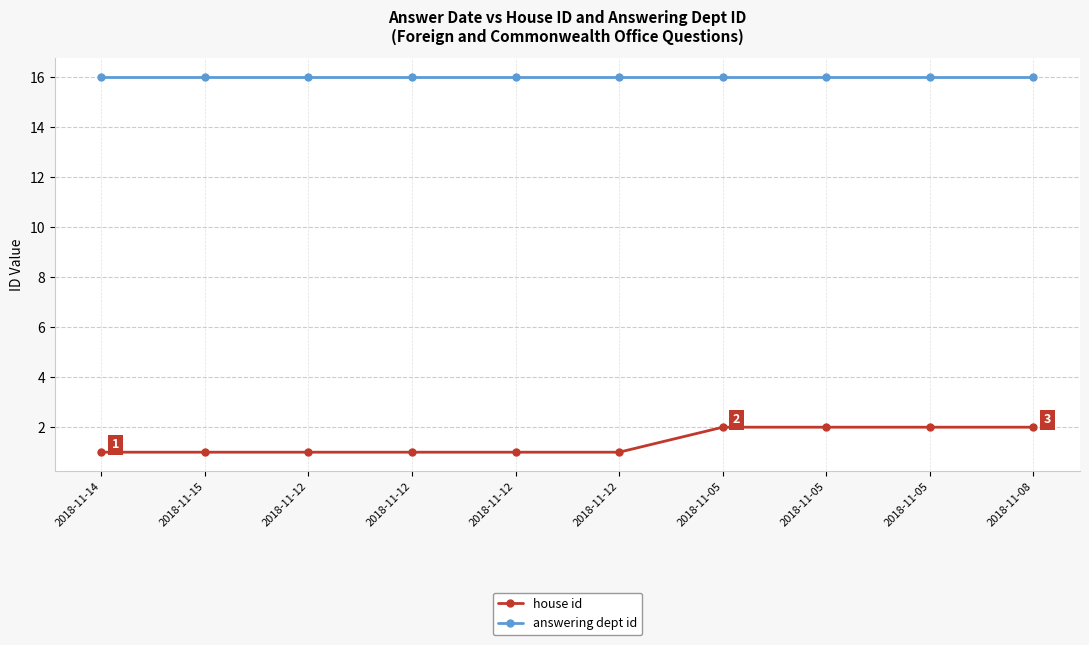

Count the house id values in the range 1 to 2.

10